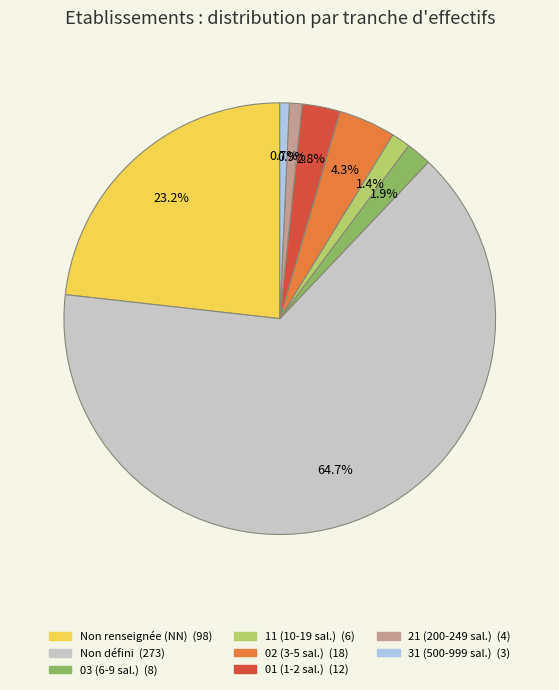

Do 02 (3-5 sal.) (18) and 21 (200-249 sal.) (4) together represent more than half of the pie?

No